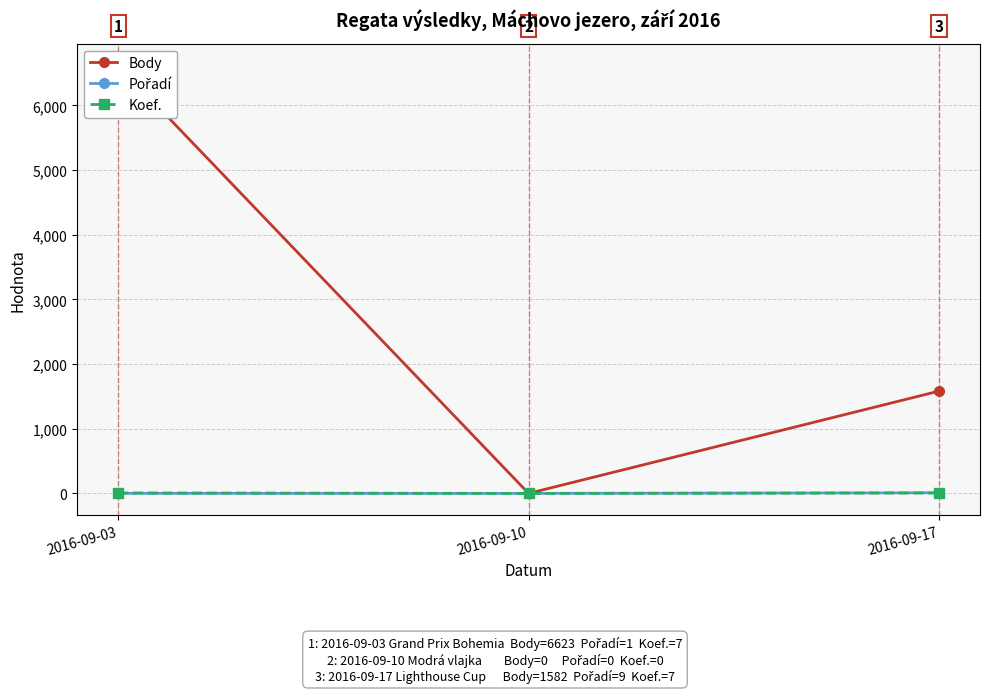

How many values in the Pořadí series exceed 1?

1